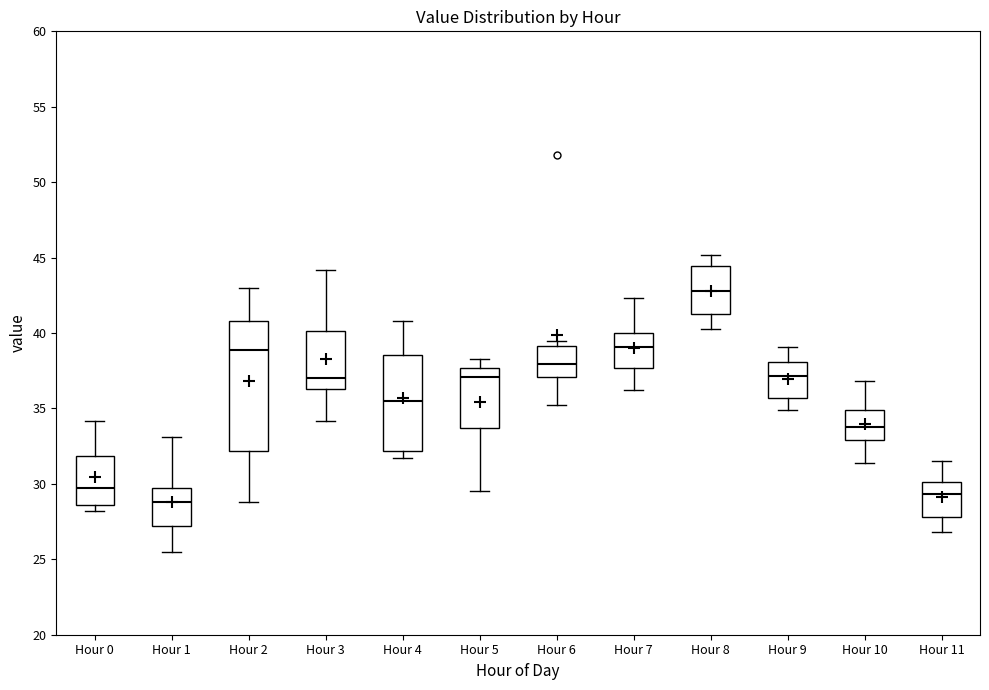

Reading left to right, transcribe this box plot: for each box, give where its median line is, the range the box spans, and where its two whiskers end, as read against the y-axis. The values are not printed on the chart, so give them approximately, as read against the axis.

Hour 0: median 30.0, box 28.5 to 32.0, whiskers 28.0 to 34.0
Hour 1: median 29.0, box 27.0 to 30.0, whiskers 25.5 to 33.0
Hour 2: median 39.0, box 32.0 to 41.0, whiskers 29.0 to 43.0
Hour 3: median 37.0, box 36.5 to 40.0, whiskers 34.0 to 44.0
Hour 4: median 35.5, box 32.0 to 38.5, whiskers 31.5 to 41.0
Hour 5: median 37.0, box 33.5 to 37.5, whiskers 29.5 to 38.5
Hour 6: median 38.0, box 37.0 to 39.0, whiskers 35.0 to 39.5
Hour 7: median 39.0, box 37.5 to 40.0, whiskers 36.0 to 42.5
Hour 8: median 43.0, box 41.5 to 44.5, whiskers 40.5 to 45.0
Hour 9: median 37.0, box 35.5 to 38.0, whiskers 35.0 to 39.0
Hour 10: median 34.0, box 33.0 to 35.0, whiskers 31.5 to 37.0
Hour 11: median 29.5, box 28.0 to 30.0, whiskers 27.0 to 31.5